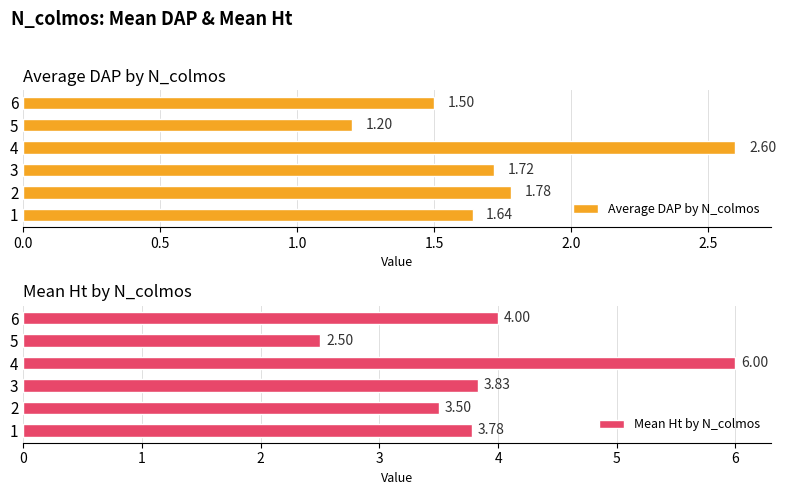

List the labels in order of Average DAP by N_colmos value, smallest first.

5, 6, 1, 3, 2, 4